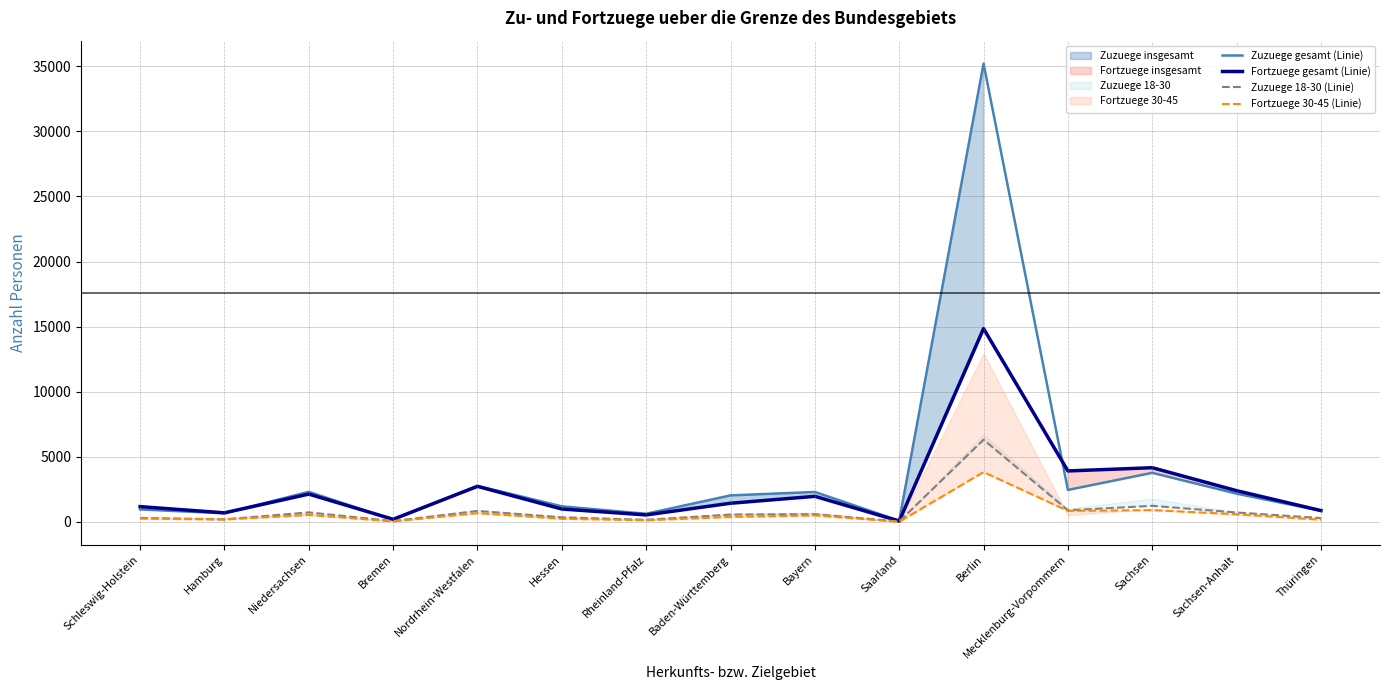

What is the difference between the maximum and minimum values in the Zuzuege gesamt (Linie) series?

35110